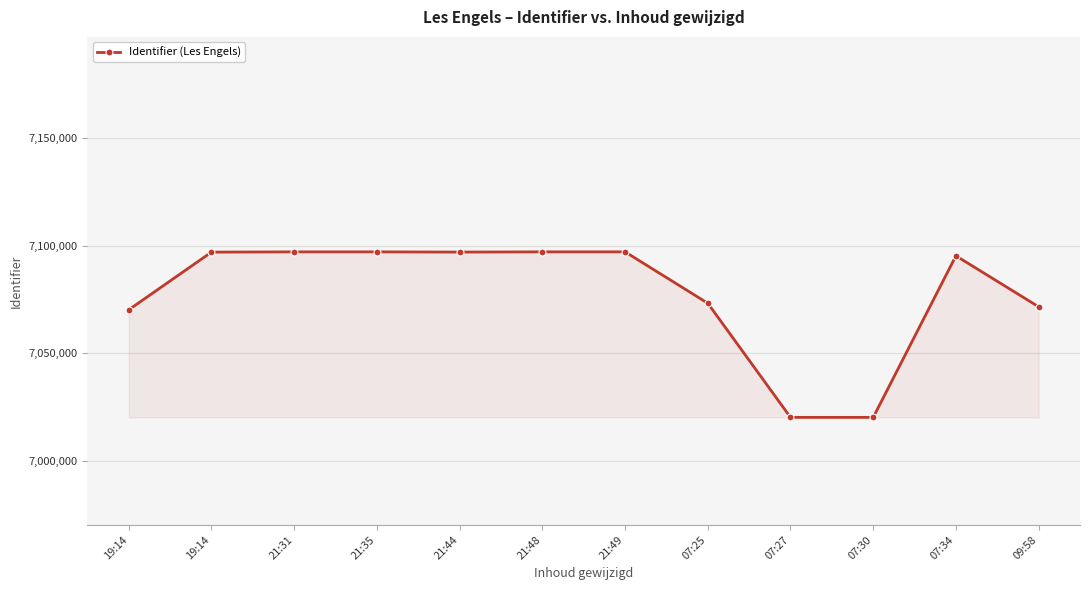

Does the chart have visible grid lines?

Yes